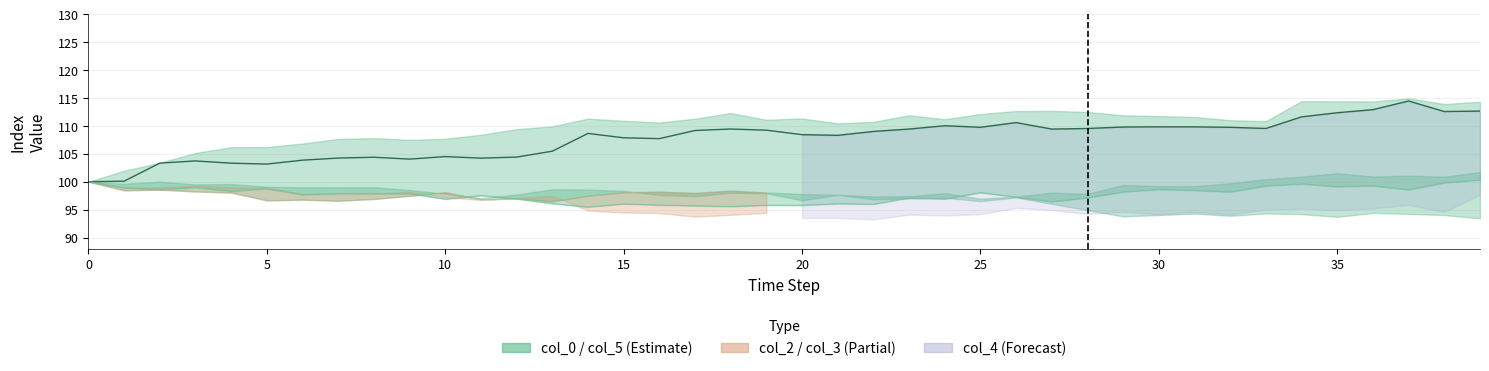

What is the difference between the maximum and minimum values?

14.5